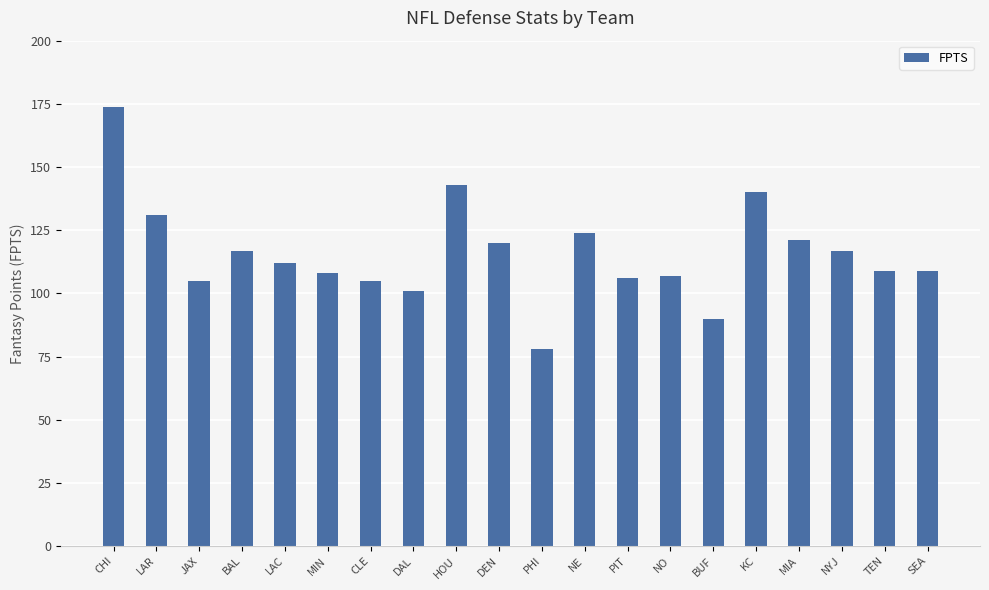

Read the value at KC, to the nearest 5.

140